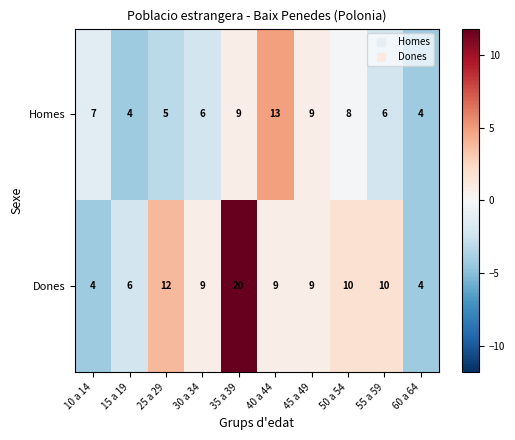

Read the Dones value at 30 a 34.

9